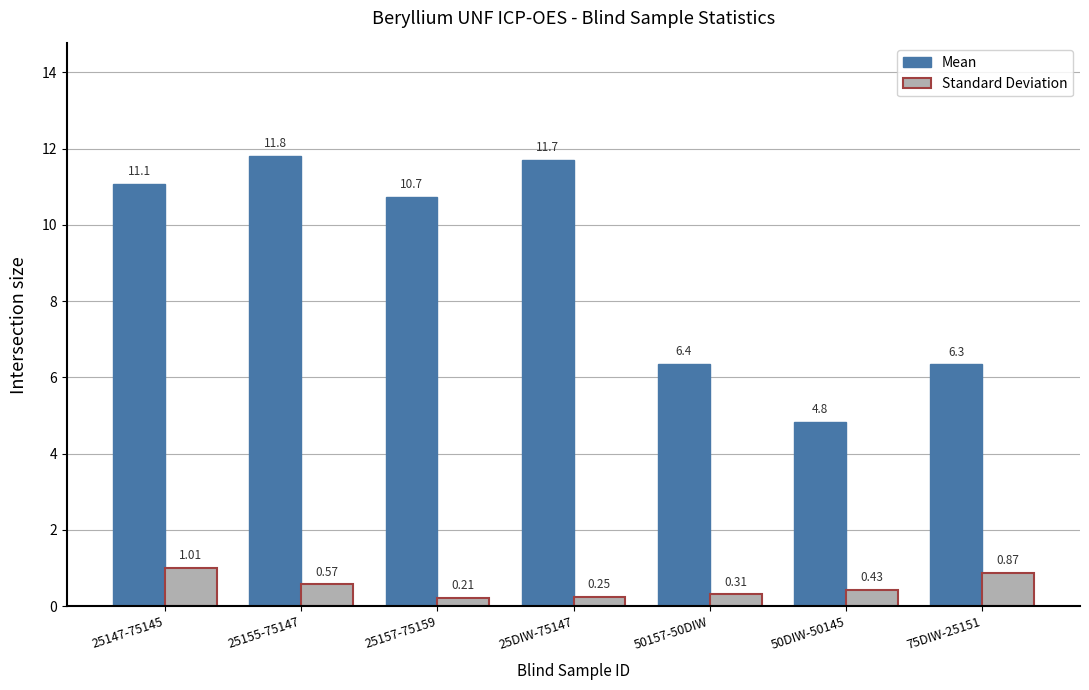

At which category is the sum across all series the highest?

25155-75147